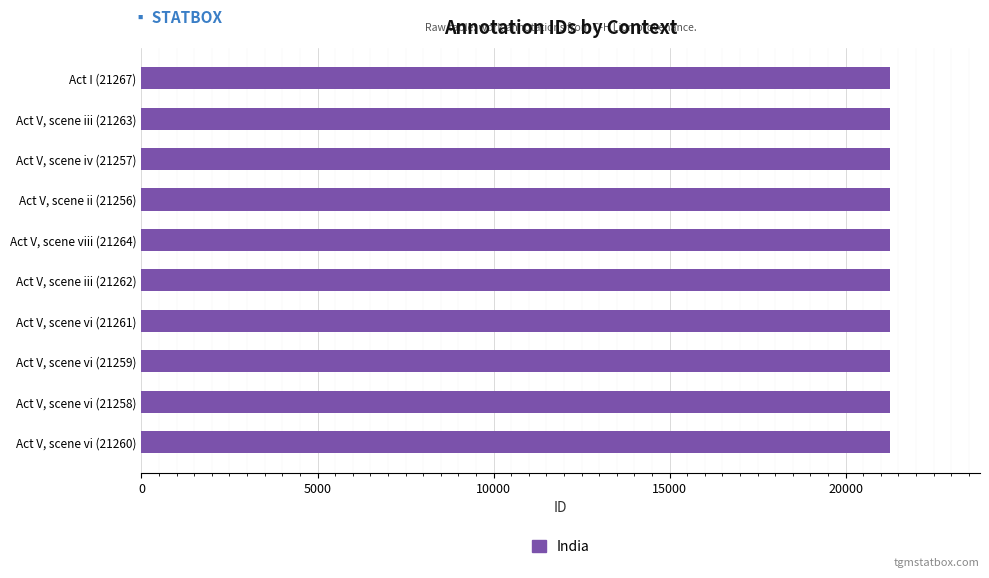

Rank the categories by value from lowest to highest.

Act V, scene ii (21256), Act V, scene iv (21257), Act V, scene vi (21258), Act V, scene vi (21259), Act V, scene vi (21260), Act V, scene vi (21261), Act V, scene iii (21262), Act V, scene iii (21263), Act V, scene viii (21264), Act I (21267)